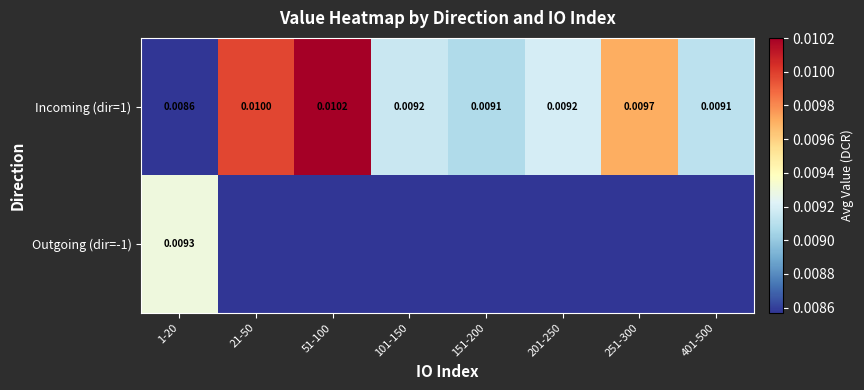

At which category is the sum across all series the highest?

1-20